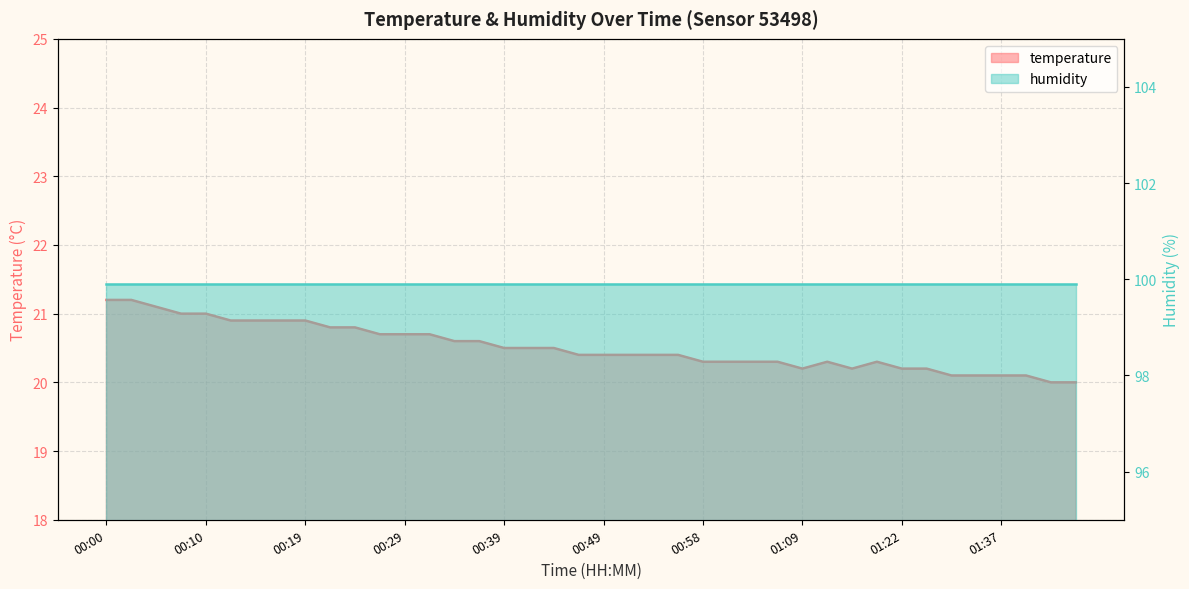

Rank the categories by value from highest to lowest.

00:00, 00:02, 00:05, 00:07, 00:10, 00:12, 00:15, 00:17, 00:19, 00:22, 00:24, 00:27, 00:29, 00:32, 00:34, 00:37, 00:39, 00:41, 00:44, 00:46, 00:49, 00:51, 00:54, 00:56, 00:58, 01:01, 01:03, 01:06, 01:11, 01:16, 01:09, 01:14, 01:22, 01:29, 01:32, 01:35, 01:37, 01:39, 01:42, 01:44